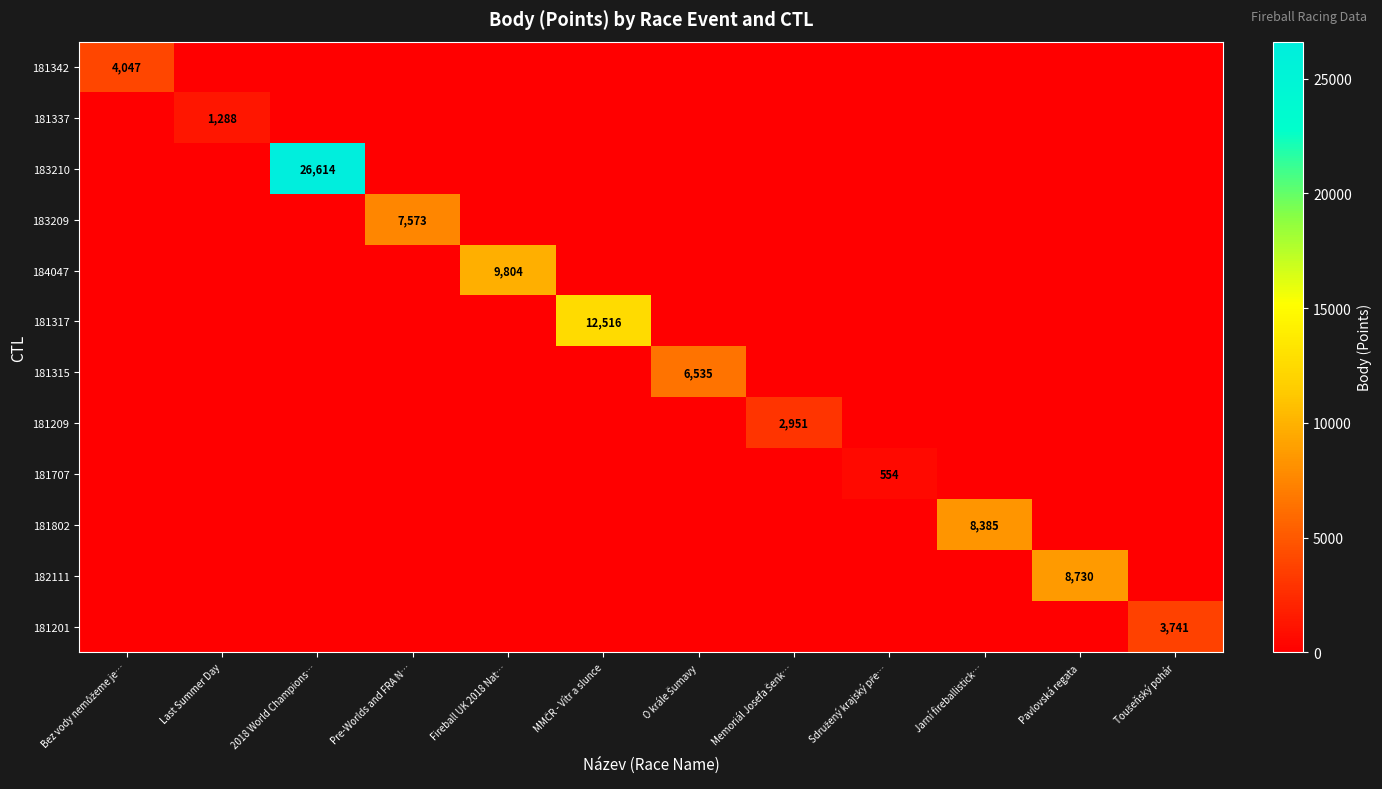

Which category has the highest value in the 181315 series?

O krále Šumavy